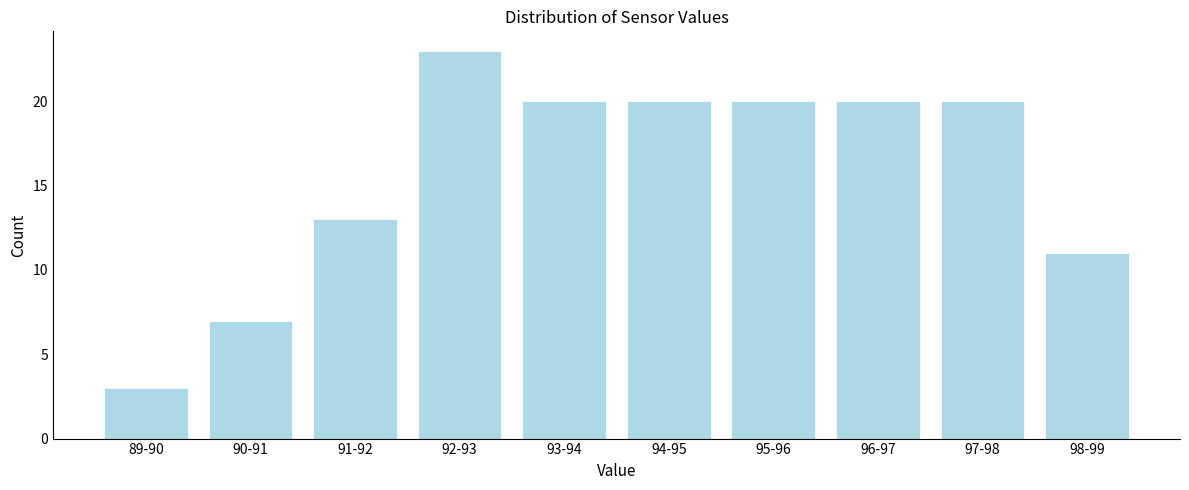

Reading left to right, extract all data points from this chart.

89-90=3	90-91=7	91-92=13	92-93=23	93-94=20	94-95=20	95-96=20	96-97=20	97-98=20	98-99=11